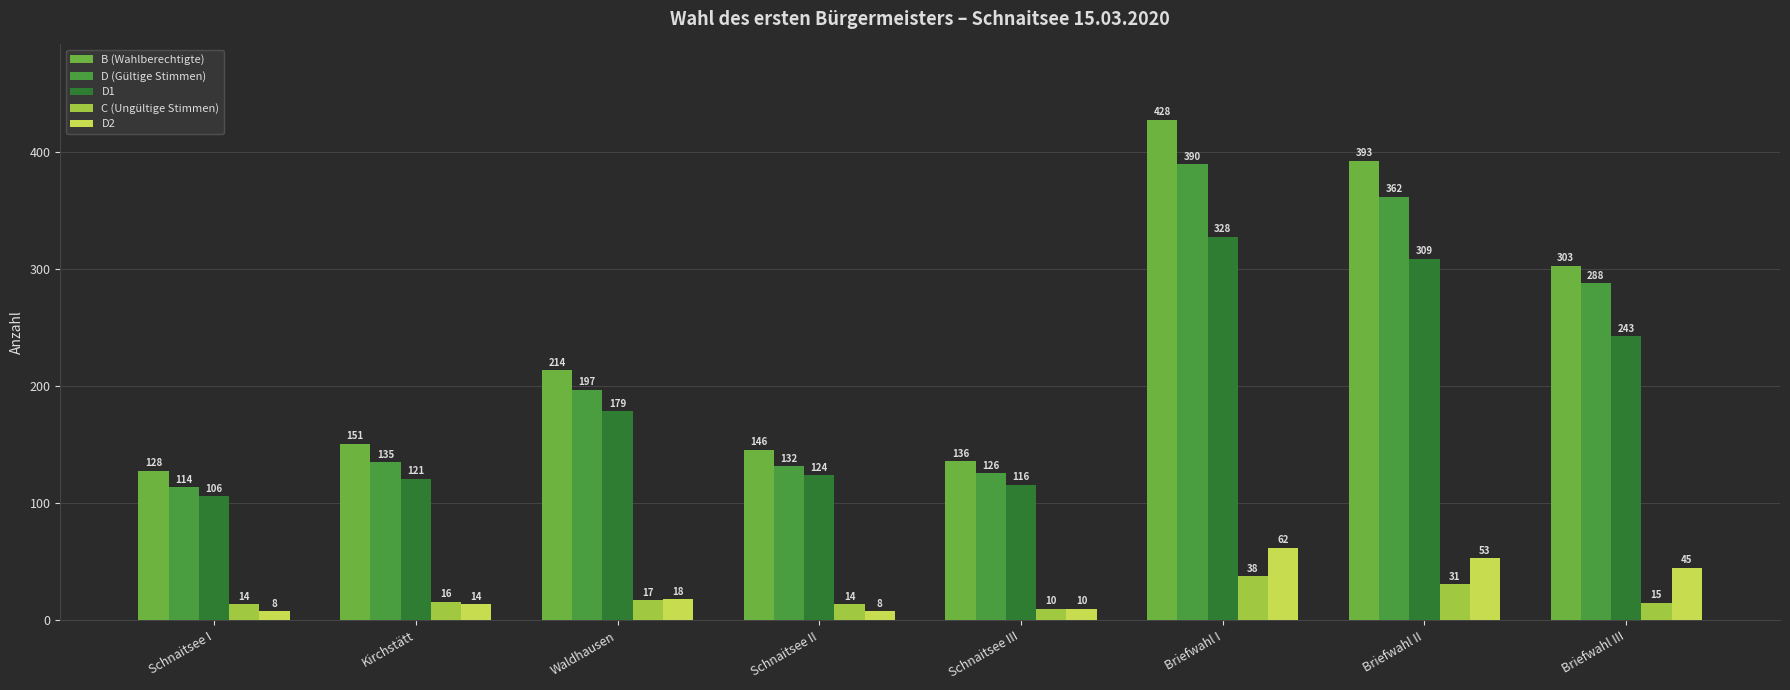

What is the spread (max minus min) of values at Schnaitsee III?

126